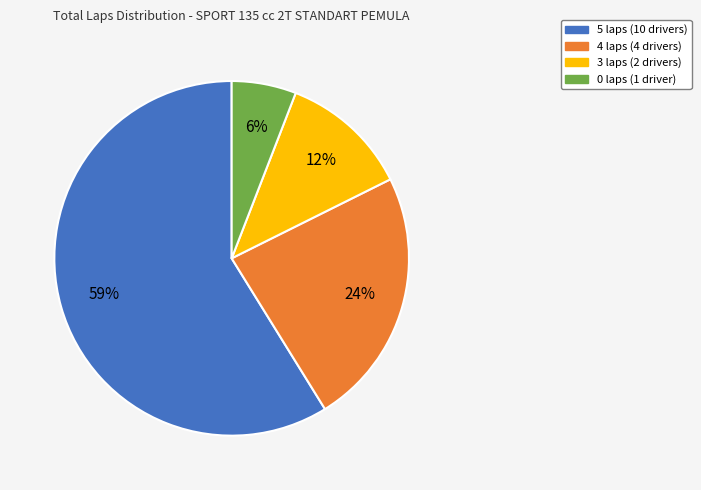

How many segments does this pie chart have?

4